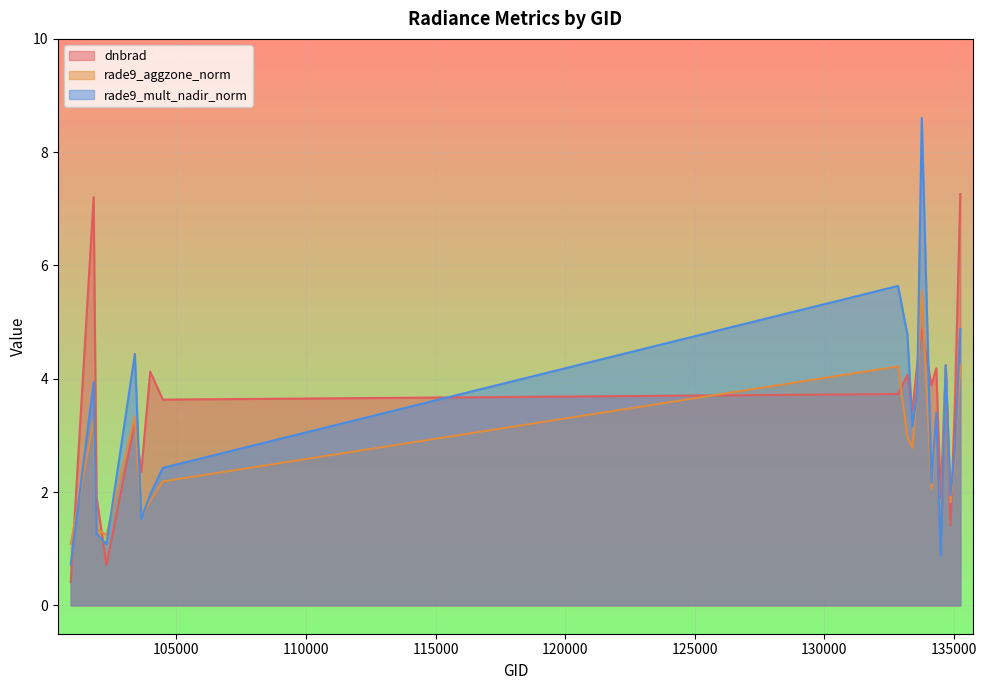

How many lines are shown in the chart?

3